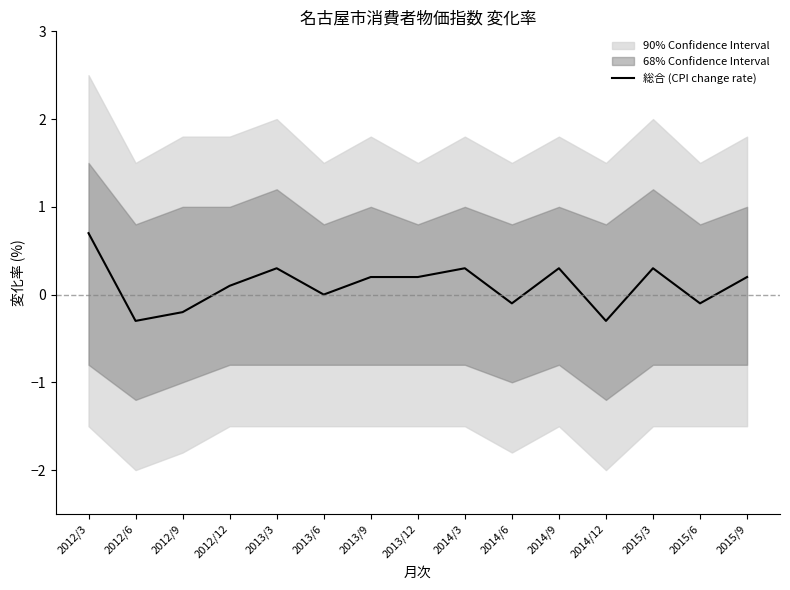

The chart shows a value of -0.3 at 2012/6. True or false?

True